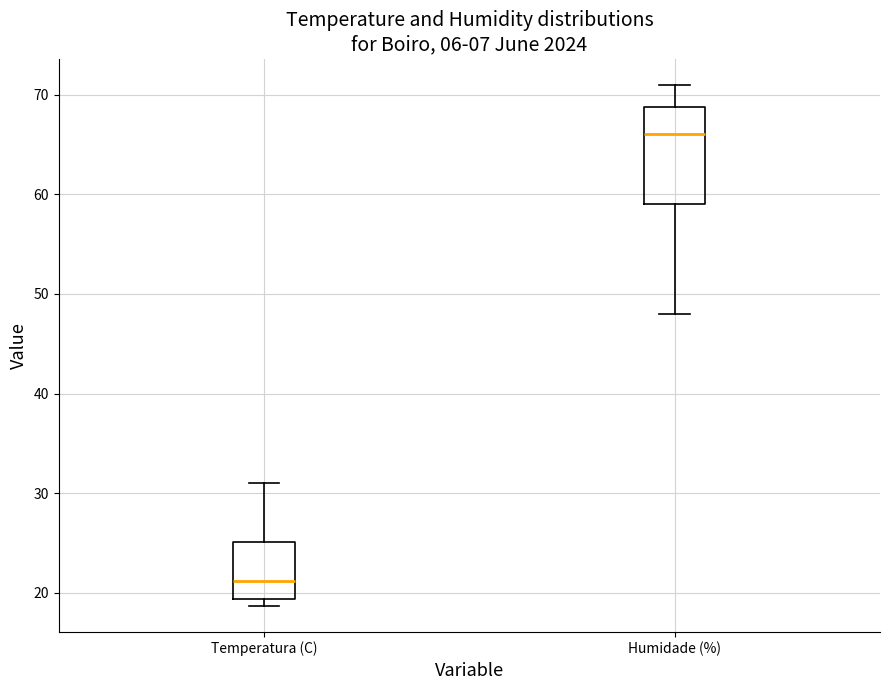

Reading left to right, transcribe this box plot: for each box, give where its median line is, the range the box spans, and where its two whiskers end, as read against the y-axis. The values are not printed on the chart, so give them approximately, as read against the axis.

Temperatura (C): median 21, box 19 to 25, whiskers 19 (just below the box's lower edge) to 31
Humidade (%): median 66, box 59 to 69, whiskers 48 to 71